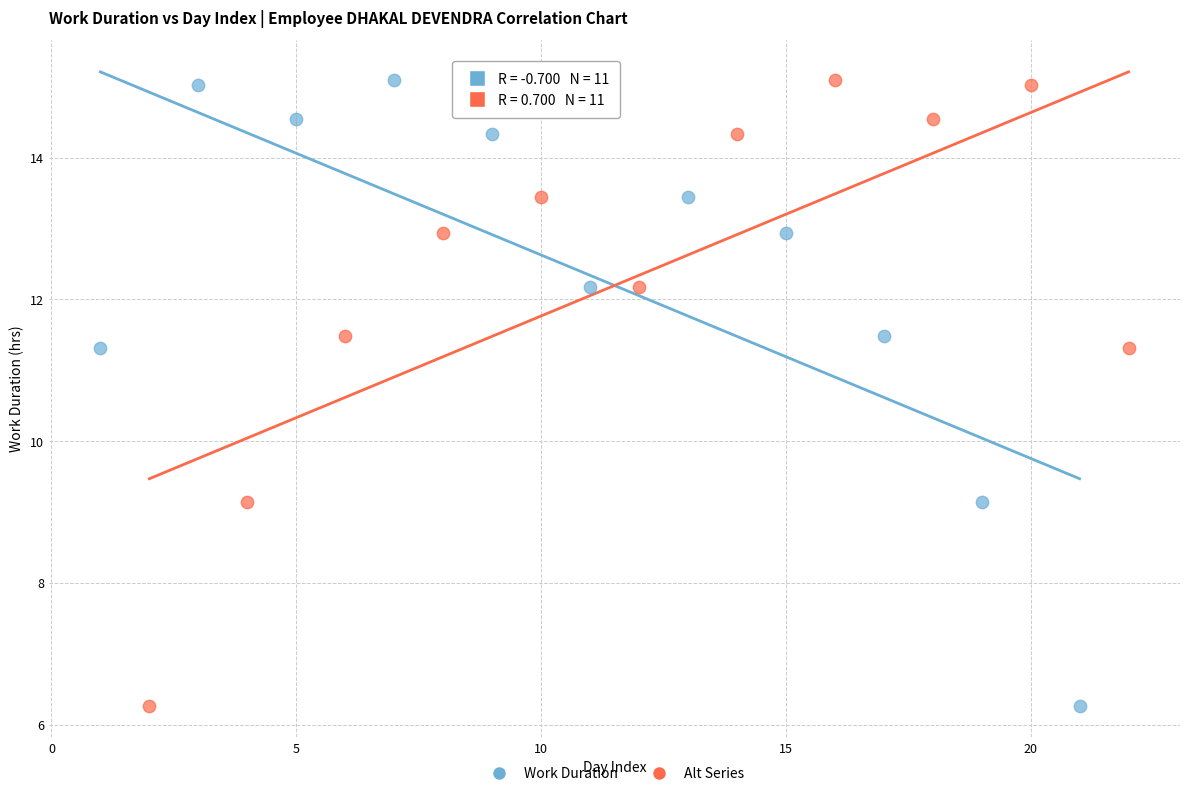

What are all the series names shown in the legend?

Work Duration, Alt Series